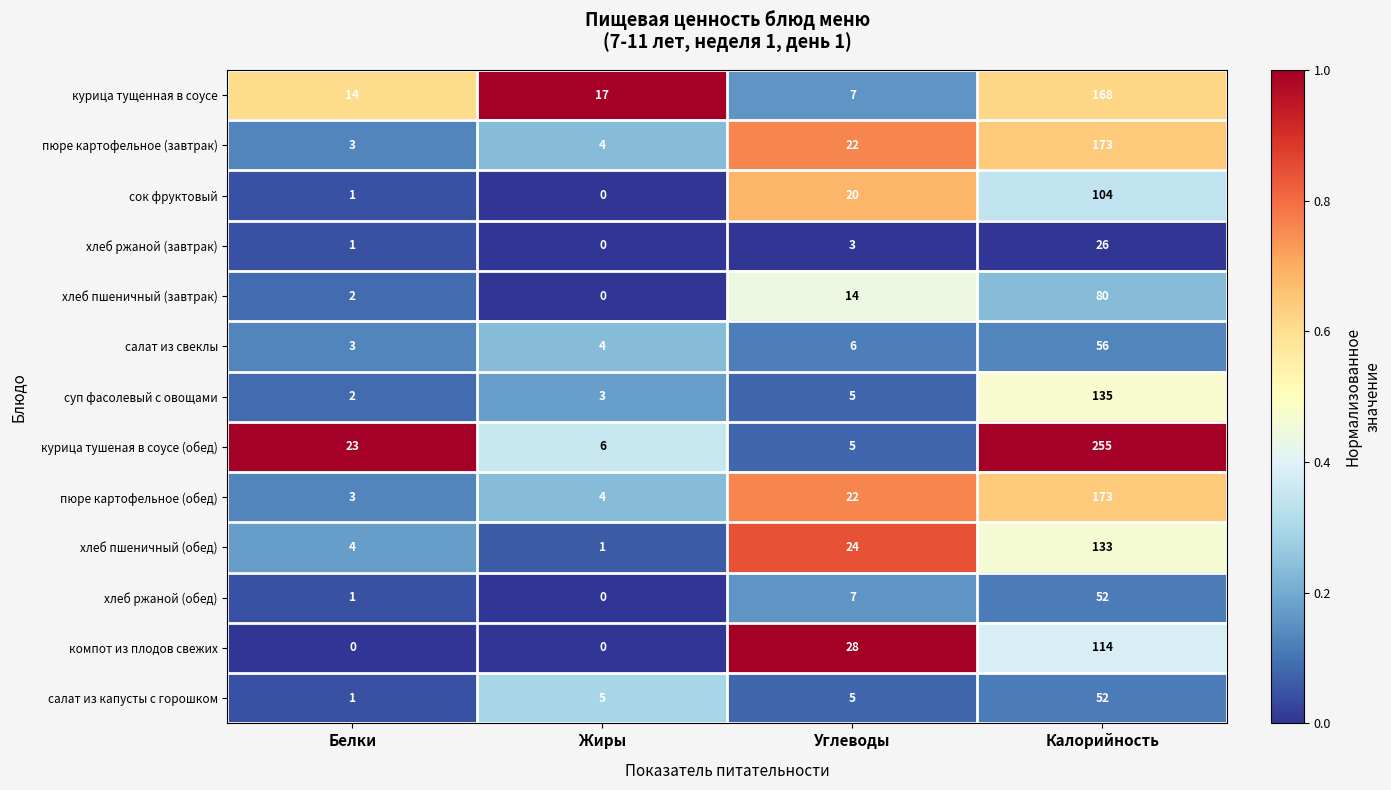

How many компот из плодов свежих values are between 0 and 114?

4